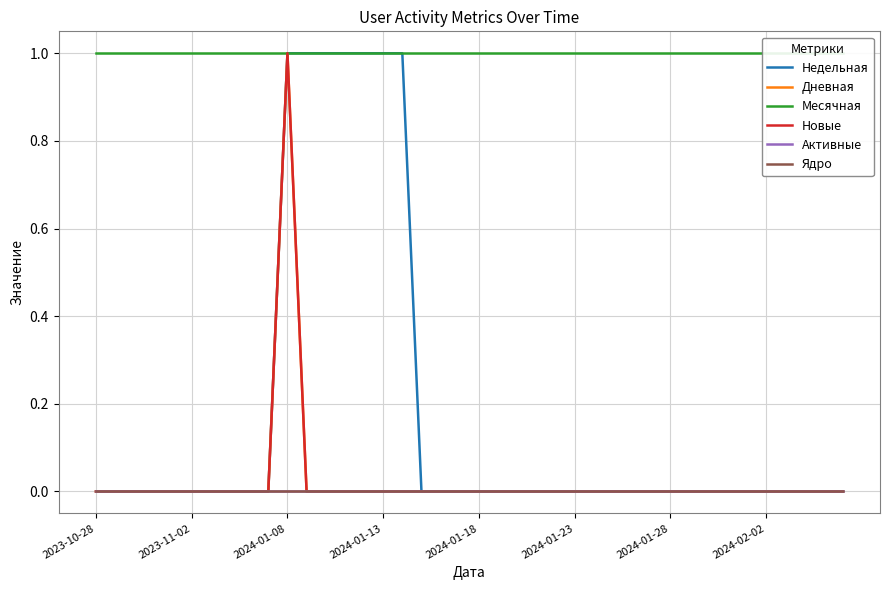

True or false: Активные and Новые intersect in this chart.

False